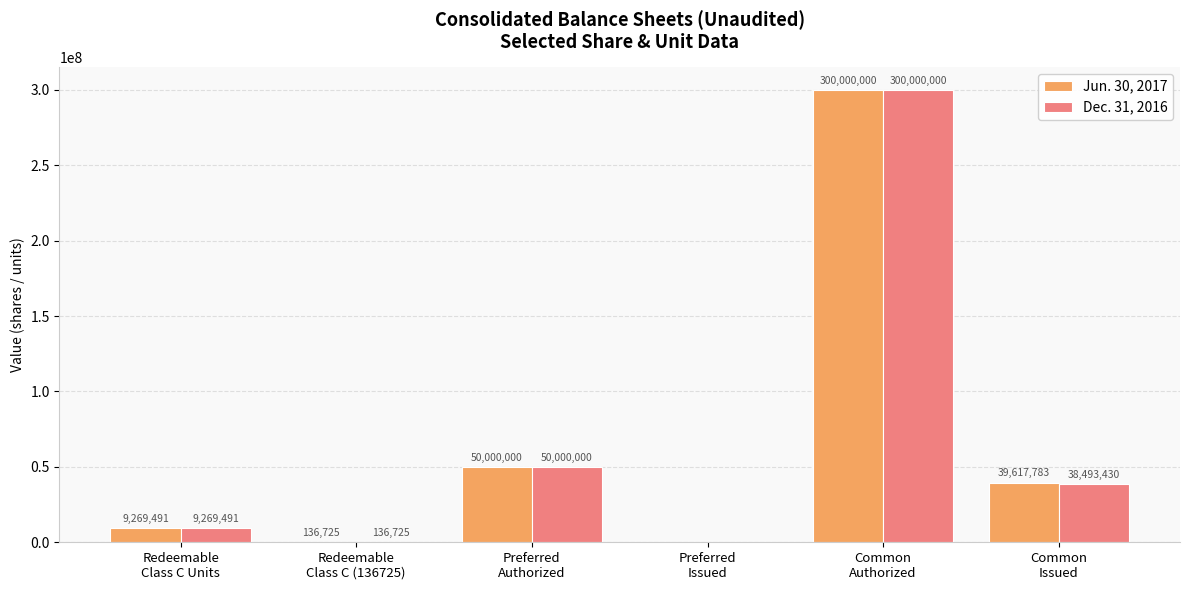

How many values in Dec. 31, 2016 are above zero?

5